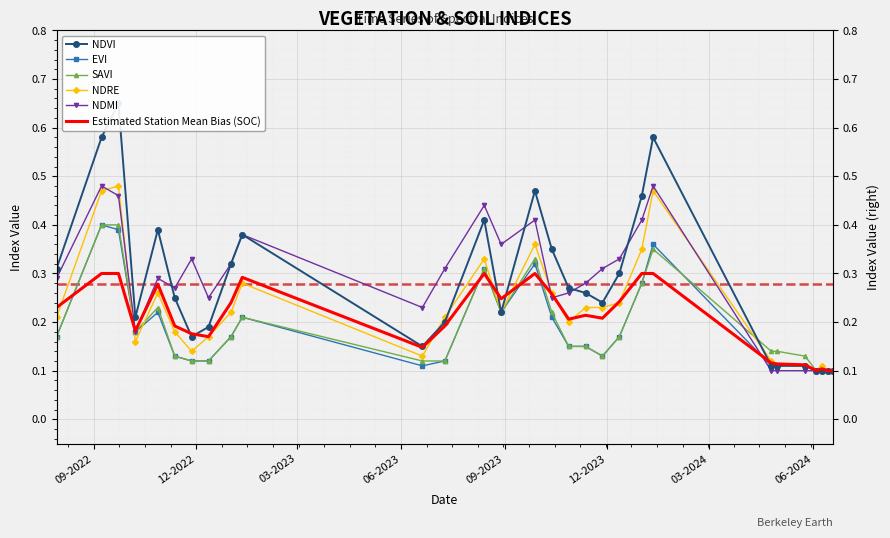

How many NDVI values are between 0 and 1?

29